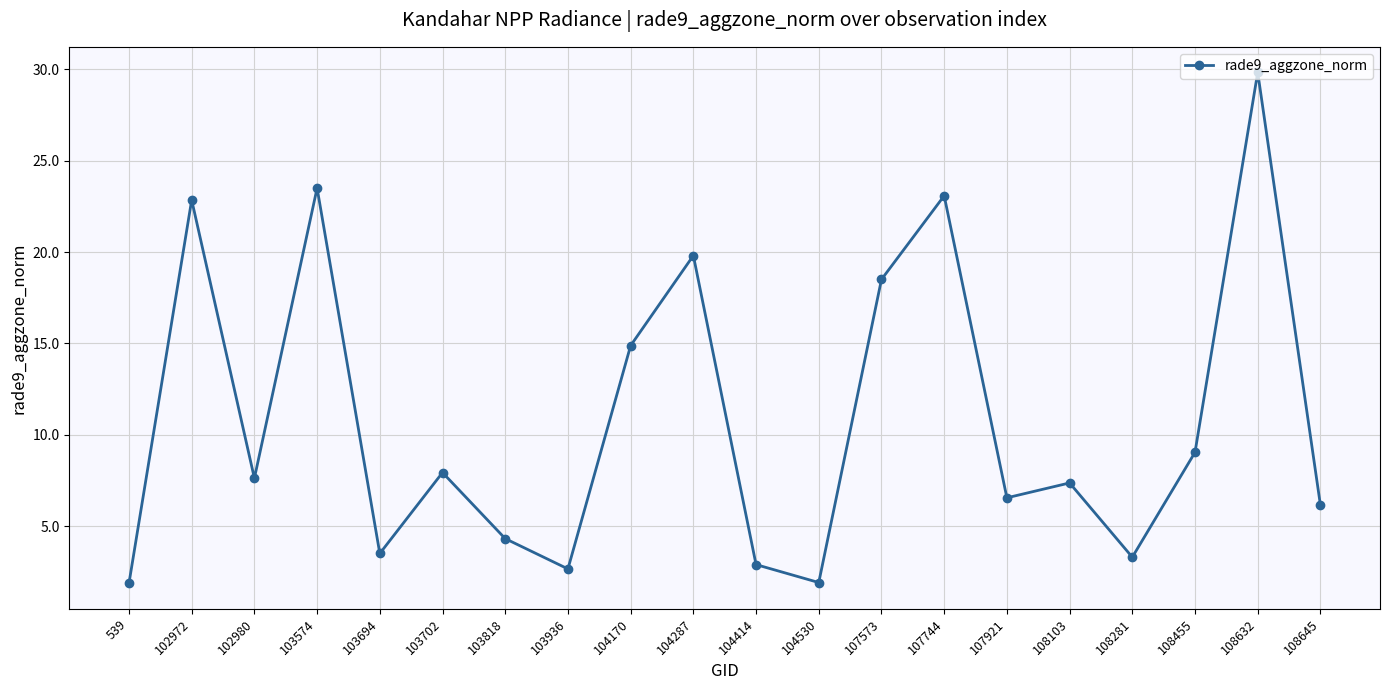

Reading right to left, what are all the values shown in this chart?

108645=6.2	108632=29.8	108455=9.1	108281=3.3	108103=7.4	107921=6.6	107744=23.1	107573=18.5	104530=1.9	104414=2.9	104287=19.8	104170=14.9	103936=2.7	103818=4.3	103702=7.9	103694=3.5	103574=23.5	102980=7.6	102972=22.8	539=1.9